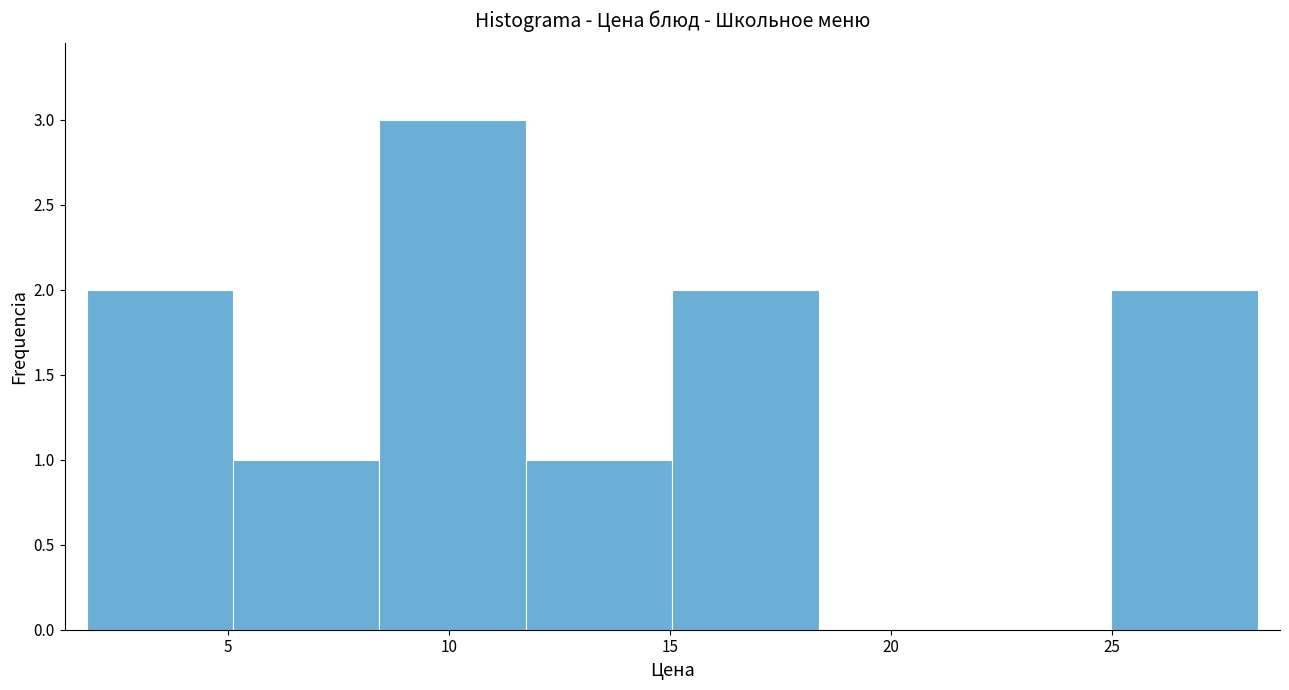

Which range on the x-axis has the tallest bar?

8.5 to 11.5